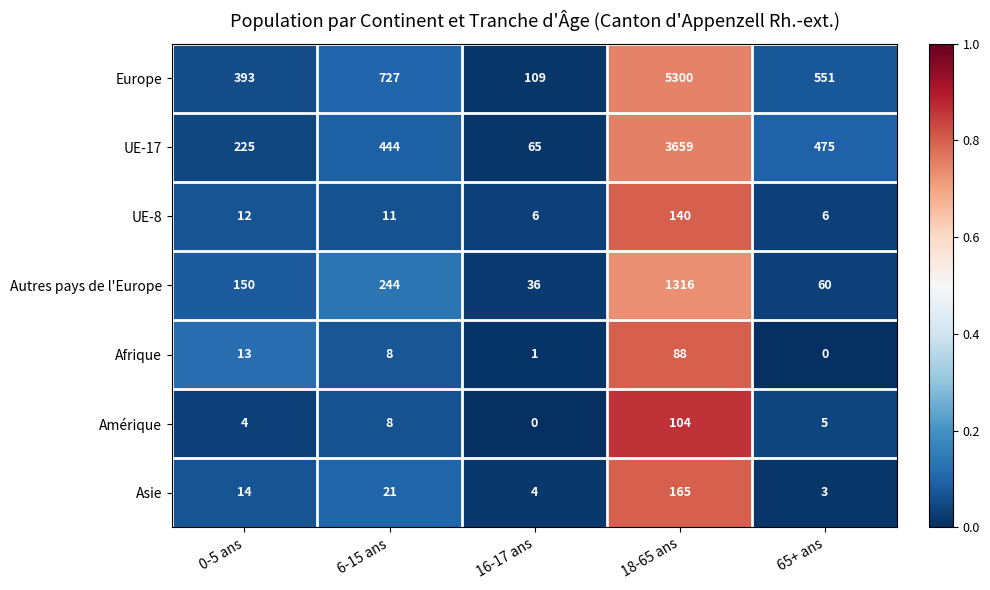

List the labels in order of UE-17 value, smallest first.

16-17 ans, 0-5 ans, 6-15 ans, 65+ ans, 18-65 ans